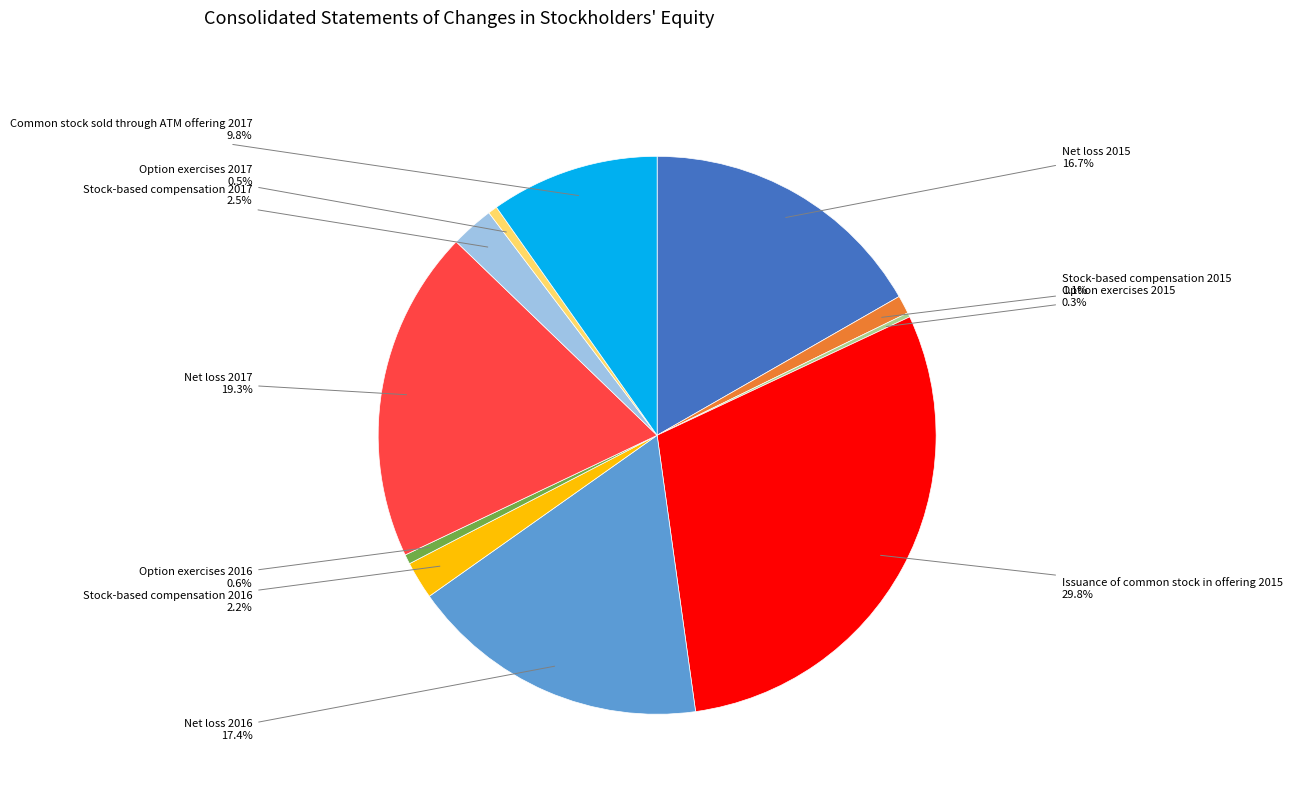

The Common stock sold through ATM offering 2017 slice represents 10% of the pie. True or false?

True